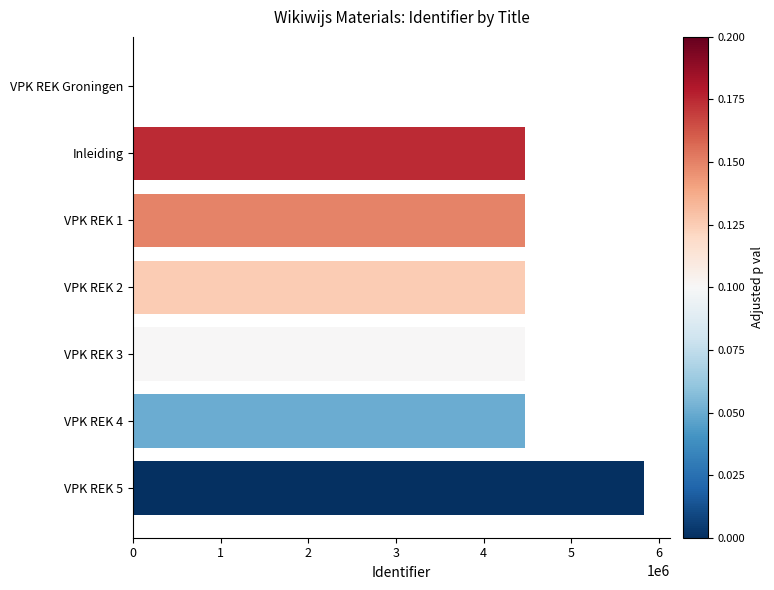

Approximately how many times larger is the value at VPK REK 5 compared to Inleiding?

1.3